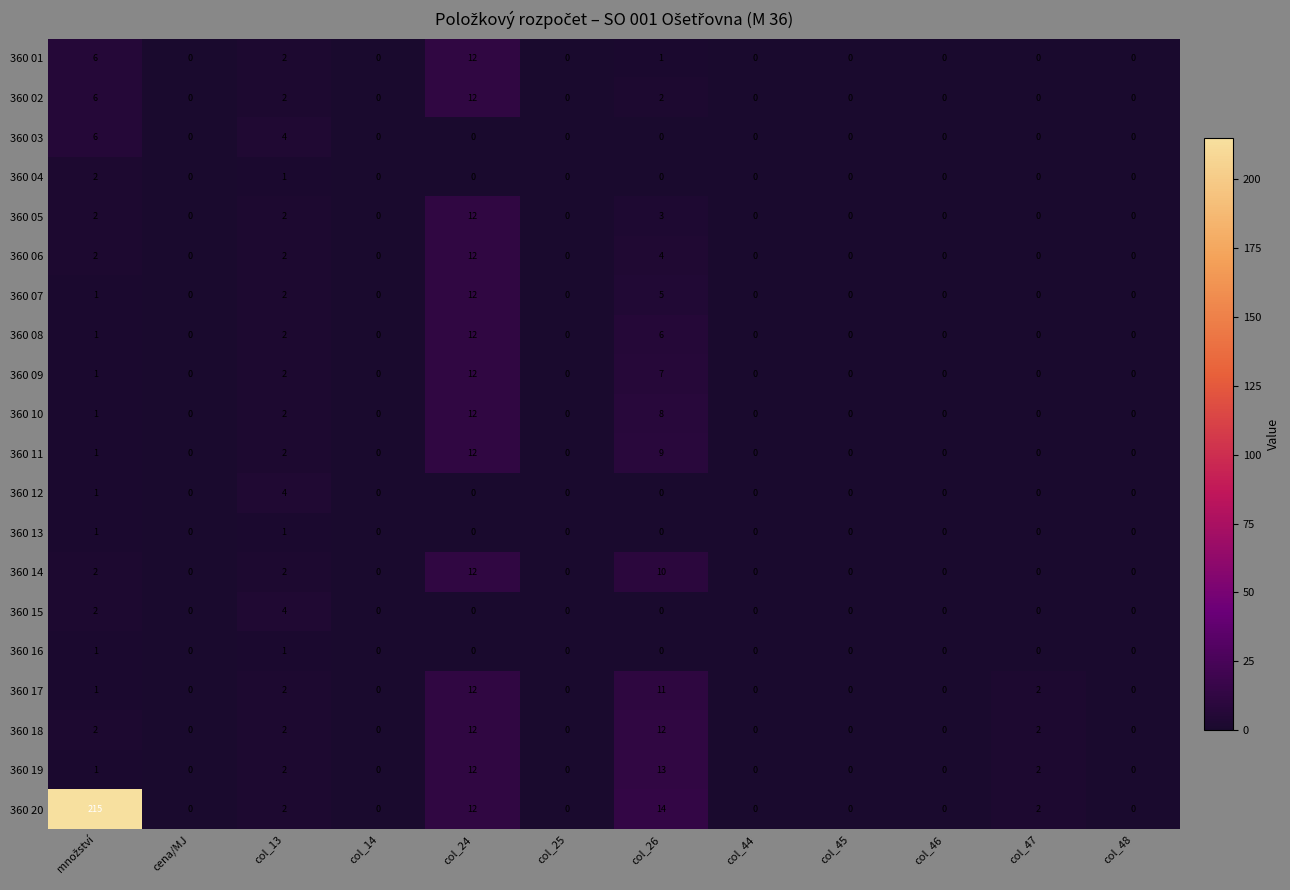

Which series has the widest spread of values?

360 20